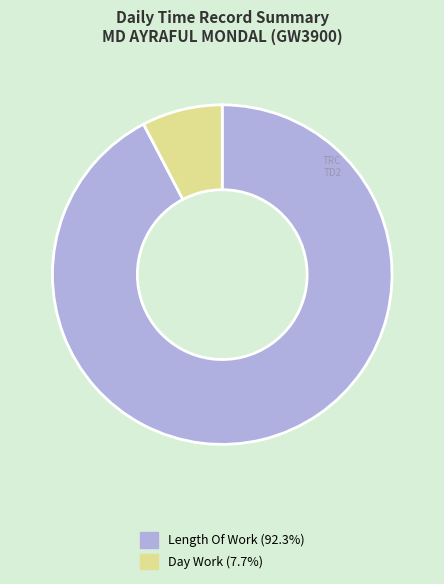

Is there a majority slice in this chart?

Yes